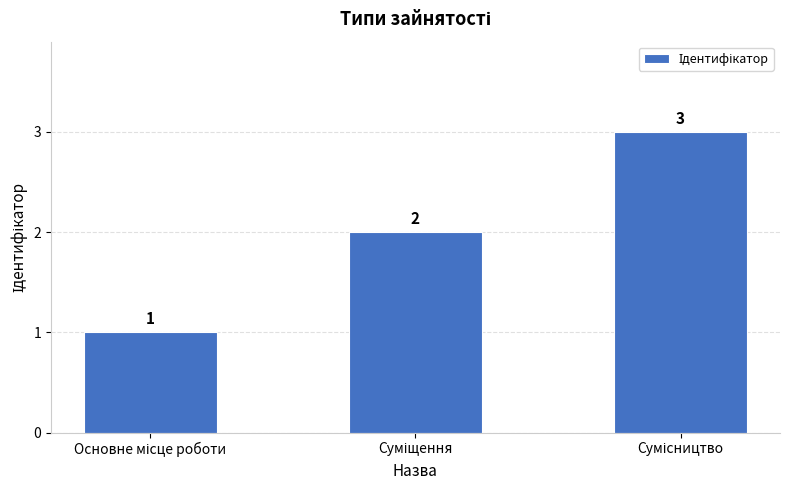

How many values are between 1 and 3?

3